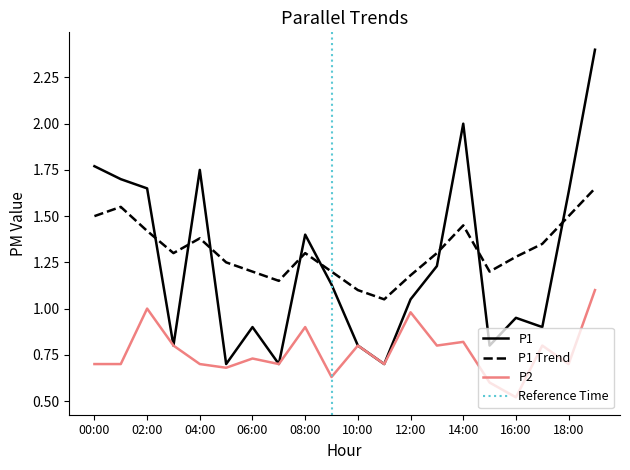

What position from the right is 18:00?

2